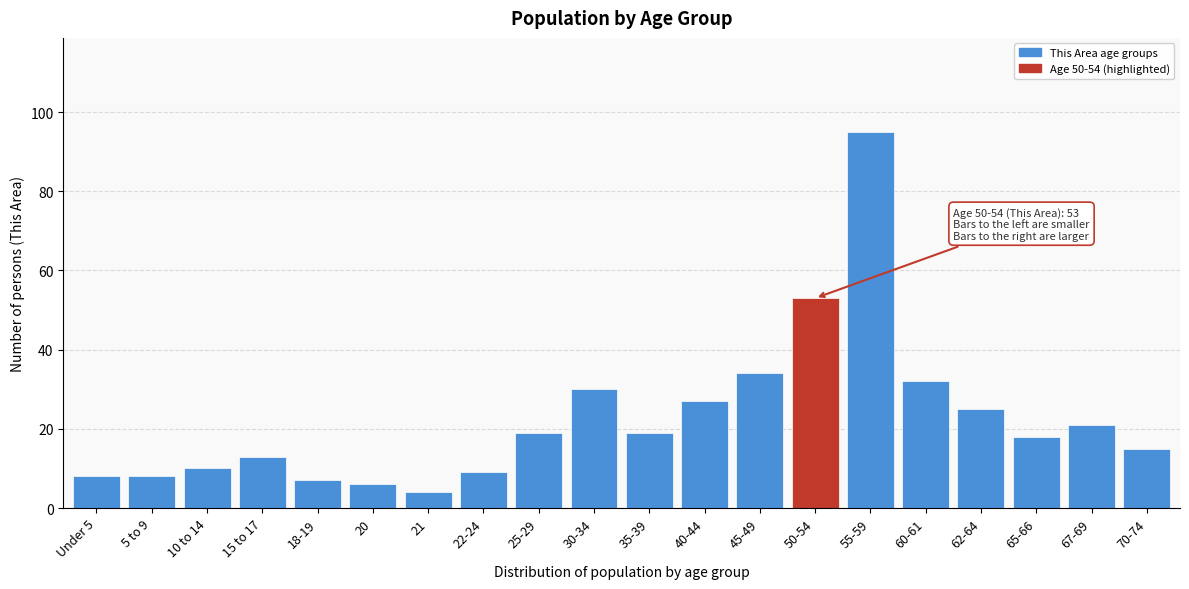

Reading left to right, transcribe all the data shown in this chart.

8	8	10	13	7	6	4	9	19	30	19	27	34	53	95	32	25	18	21	15